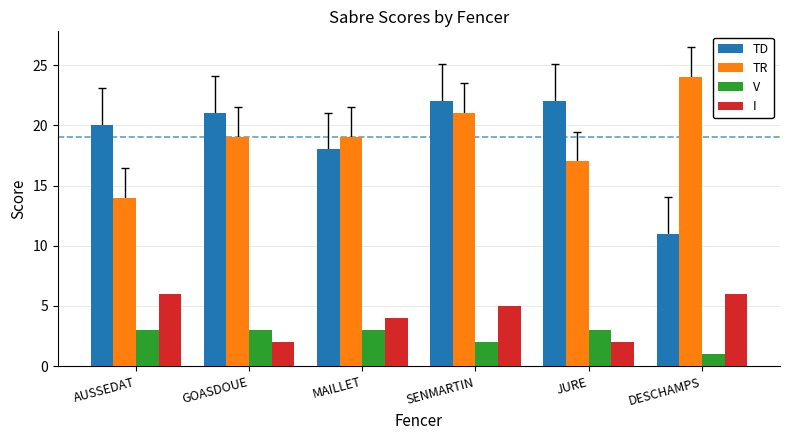

How many I values are between 2 and 6?

6